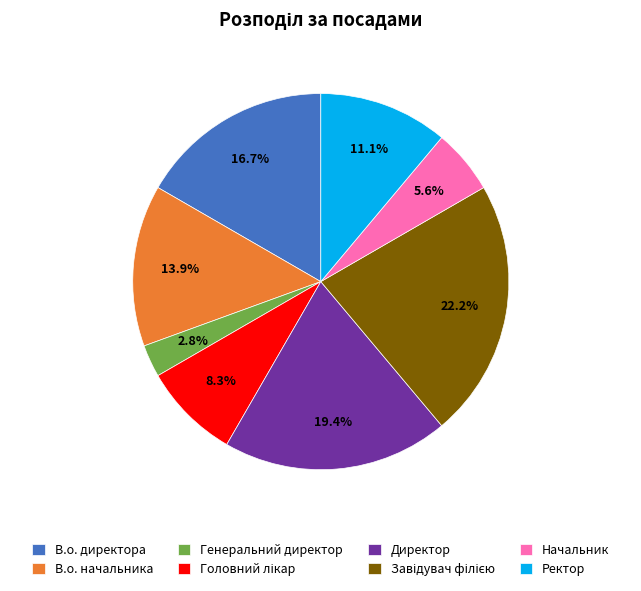

How many segments does this pie chart have?

8